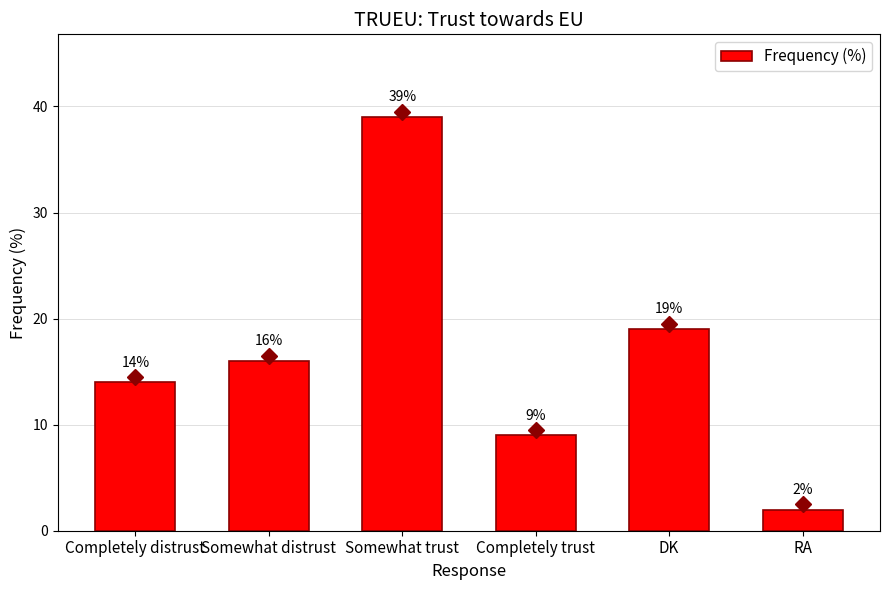

What is the label of the 3rd bar from the left?

Somewhat trust